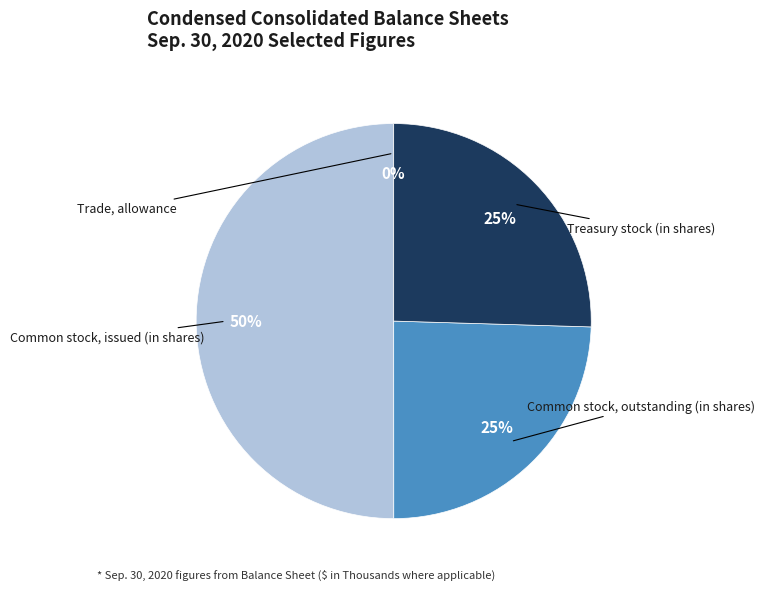

Does Common stock, outstanding (in shares) account for over 50% of the chart?

No